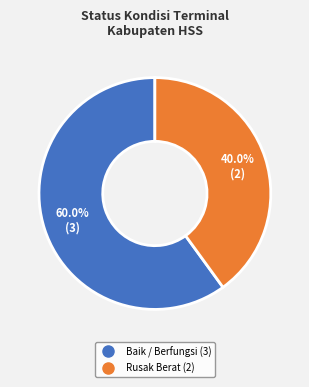

Does Baik / Berfungsi account for over 50% of the chart?

Yes